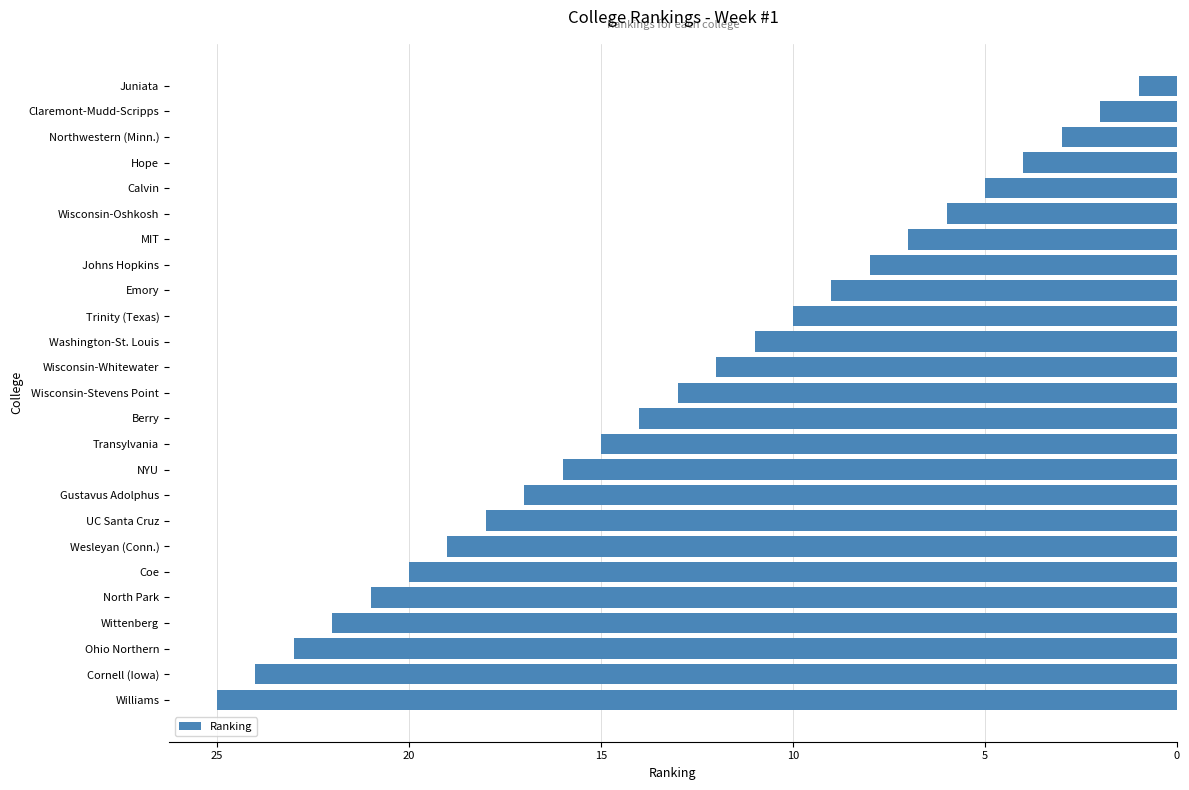

Are the bars horizontal?

Yes